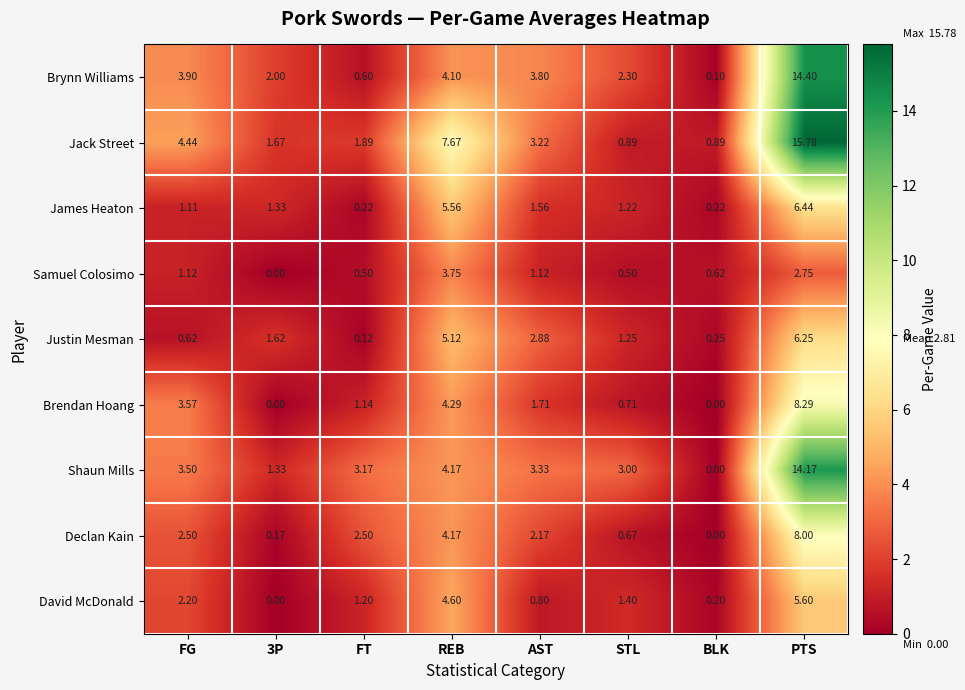

At which label does Samuel Colosimo reach its peak?

REB